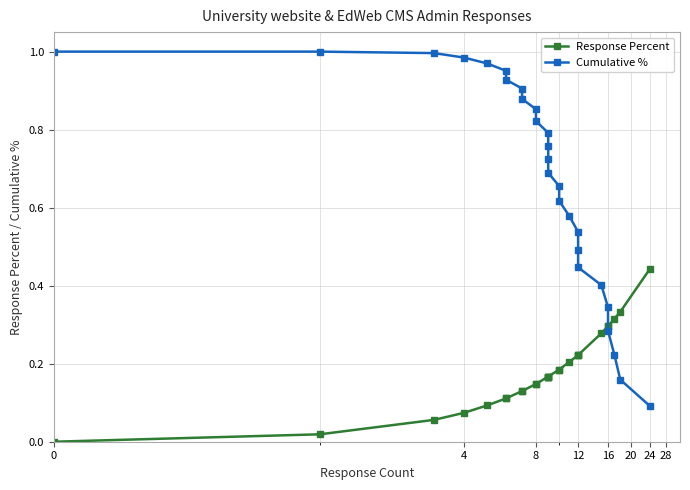

What is the difference between the maximum and minimum values in the Cumulative % series?

0.9